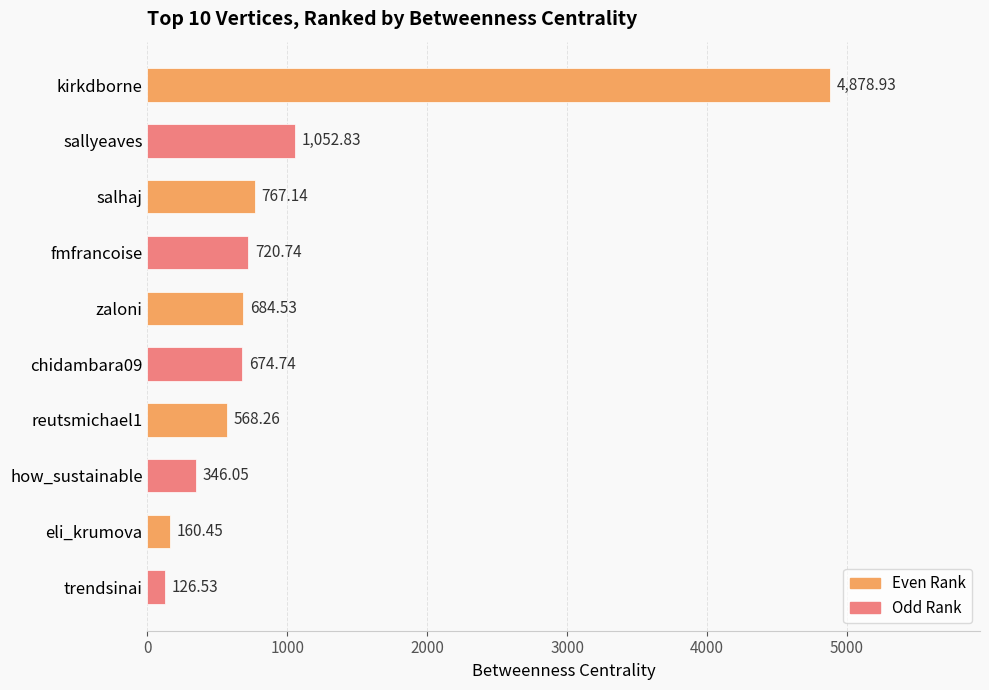

What is the difference between the values at fmfrancoise and how_sustainable?

374.7